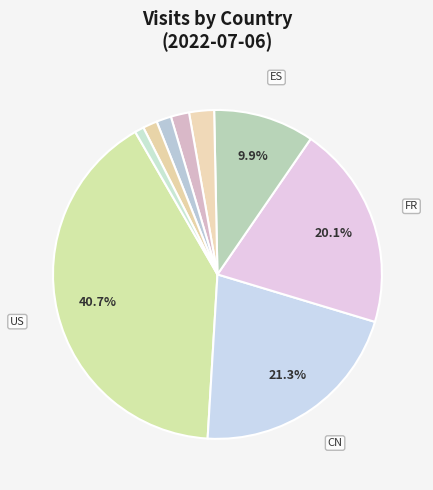

How many segments does this pie chart have?

9